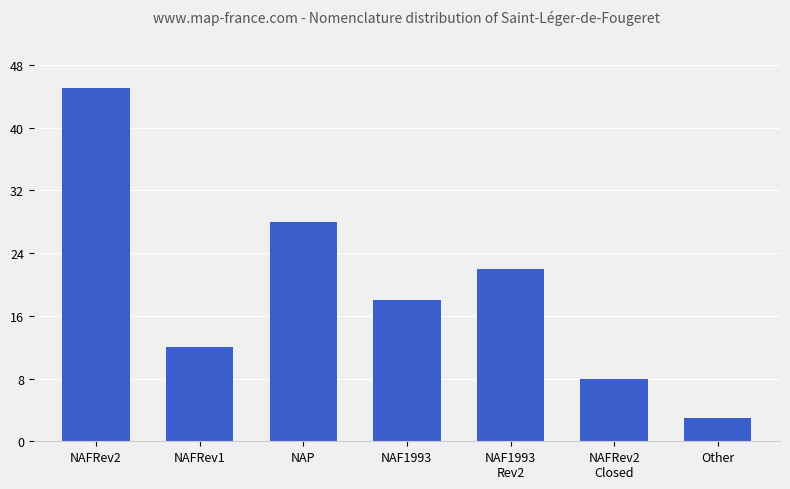

Reading right to left, extract all data points from this chart.

Other=3	NAFRev2
Closed=8	NAF1993
Rev2=22	NAF1993=18	NAP=28	NAFRev1=12	NAFRev2=45